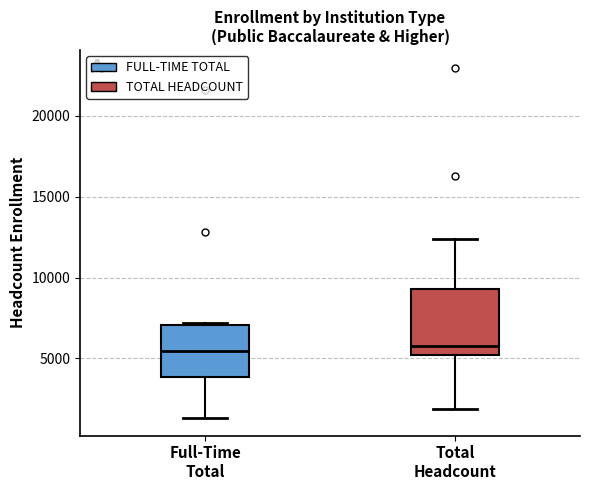

Reading left to right, transcribe this box plot: for each box, give where its median line is, the range the box spans, and where its two whiskers end, as read against the y-axis. The values are not printed on the chart, so give them approximately, as read against the axis.

Full-Time Total: median 5500, box 4000 to 7000, whiskers 1500 to 7000
Total Headcount: median 6000, box 5000 to 9500, whiskers 2000 to 12500